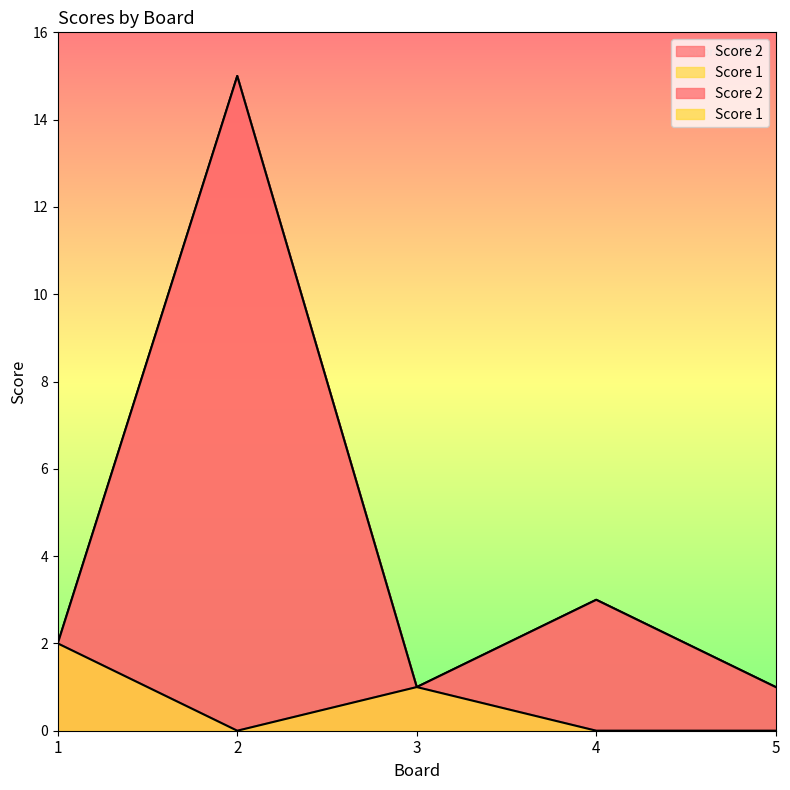

Where is Score 2 nearest to the value 8?

4